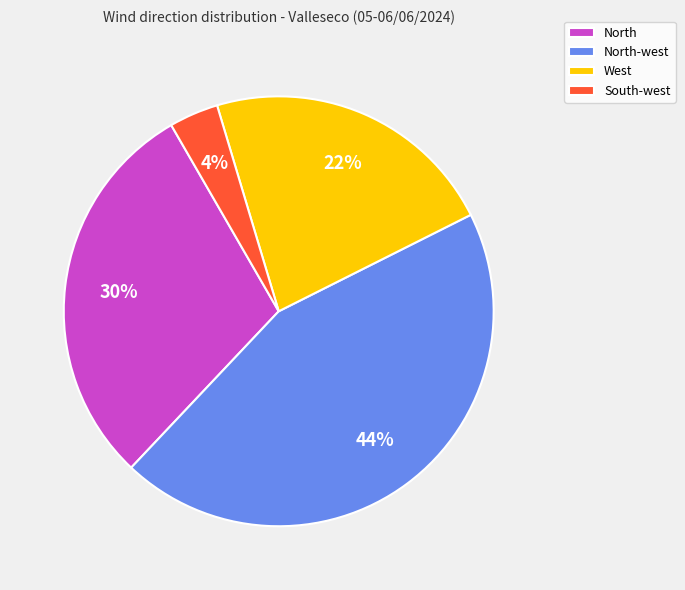

To the nearest percent, what percentage of the pie is South-west?

4%